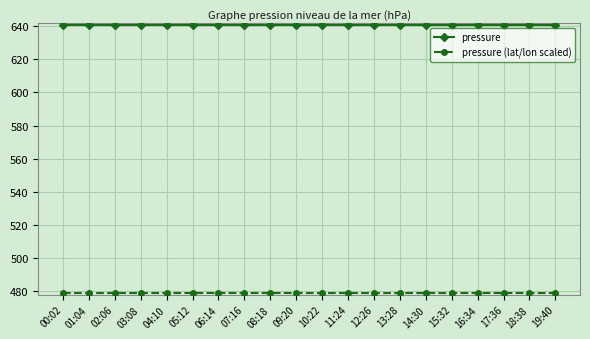

What is the greatest value displayed?

640.7